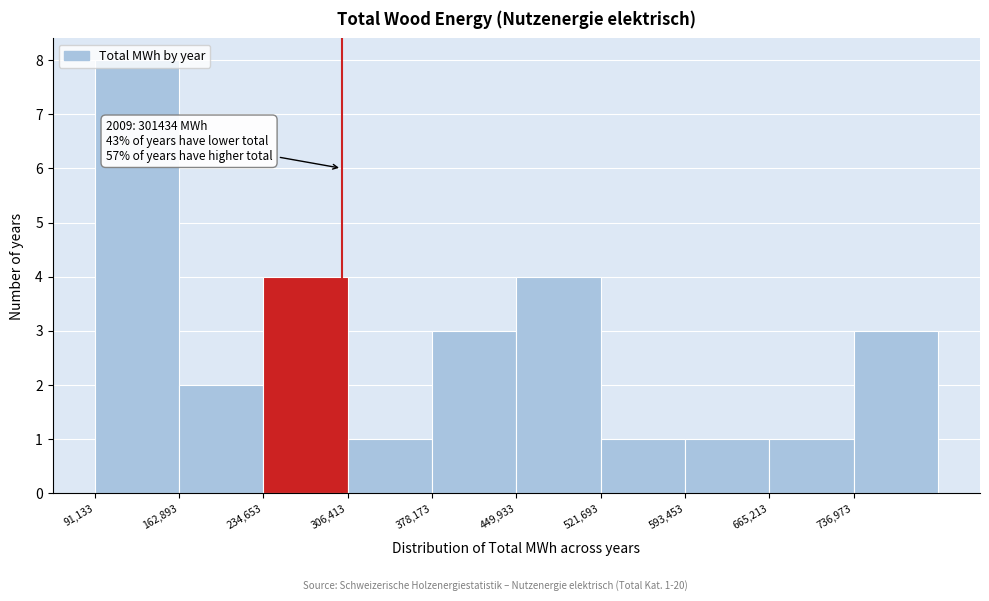

Over which range of the x-axis is the bar tallest?

90000 to 160000